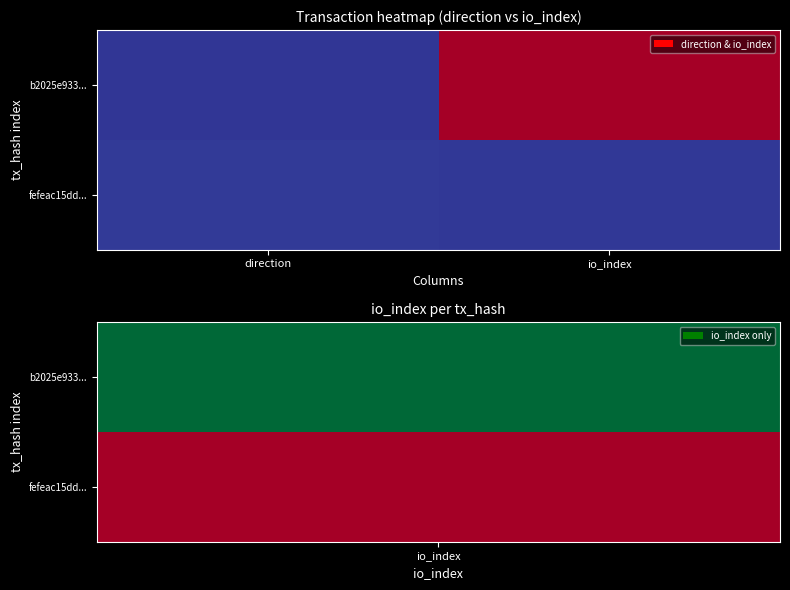

Reading right to left, what are all the values shown in this chart?

b2025e933...: io_index=233	direction=-1
fefeac15dd...: io_index=0	direction=1